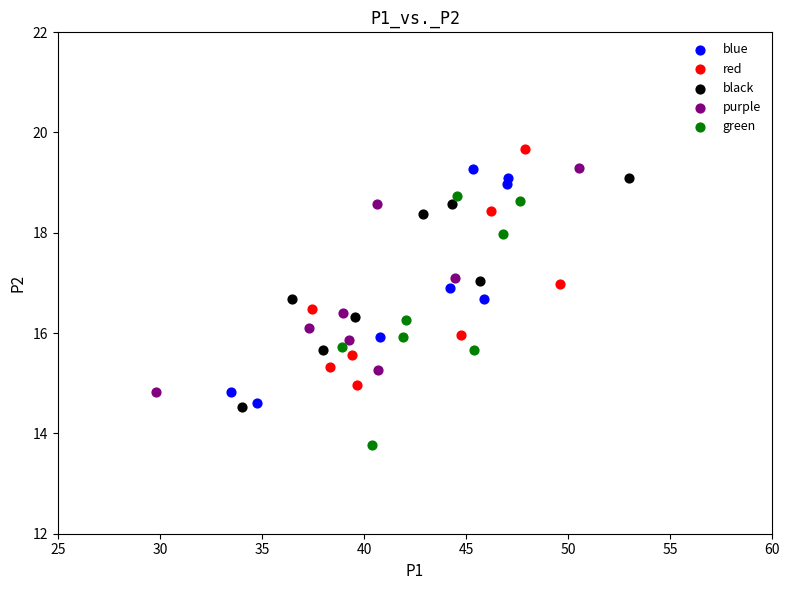

Which series reaches the minimum Y coordinate?

green